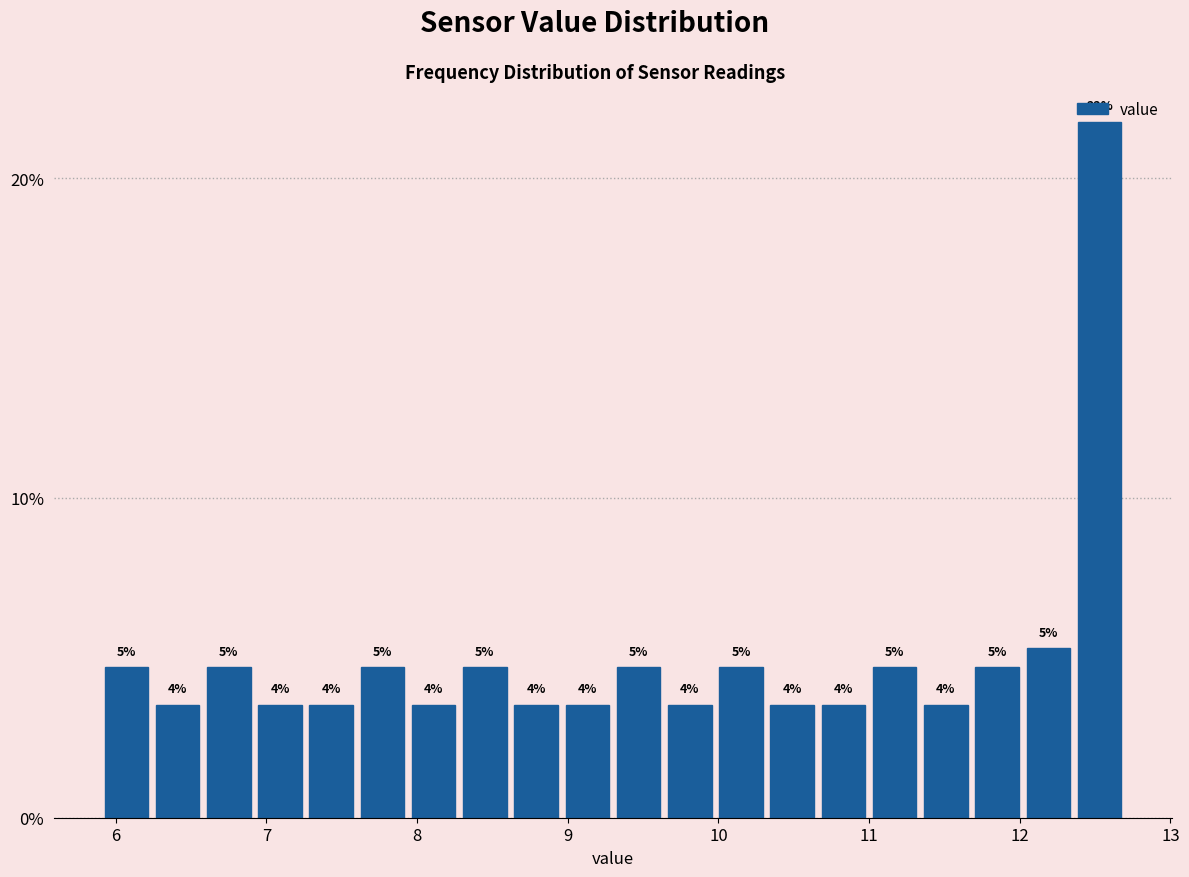

Read against the x-axis, roughly where is the centre of the tallest bar?

12.5